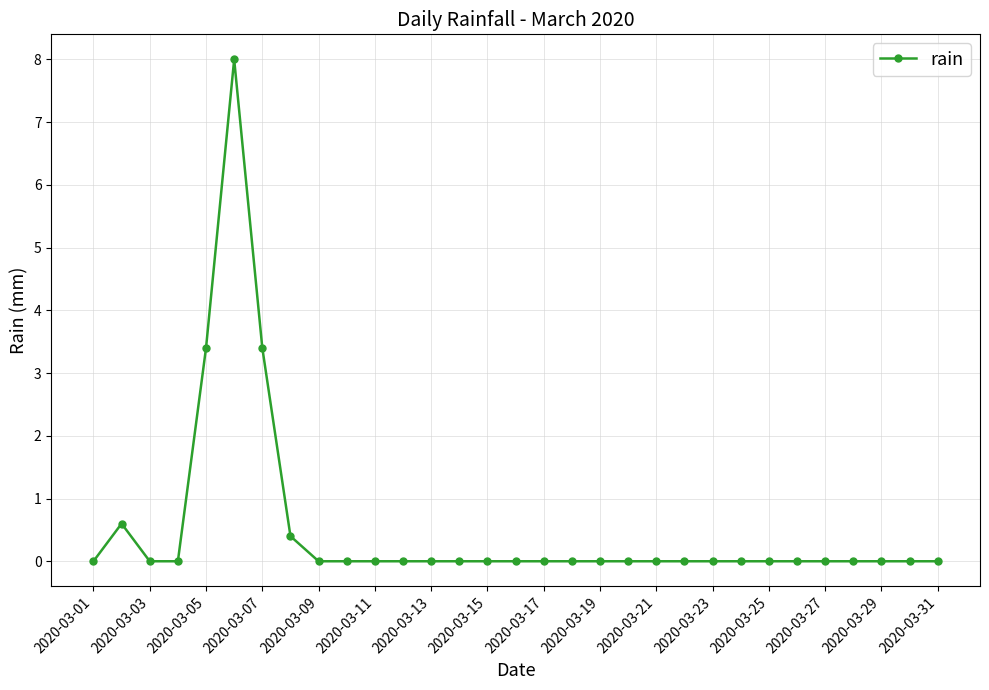

What is the greatest value displayed?

8.0